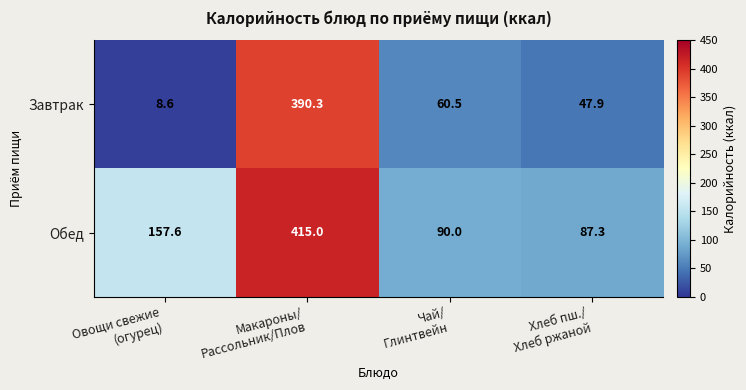

Which series has the widest spread of values?

Завтрак